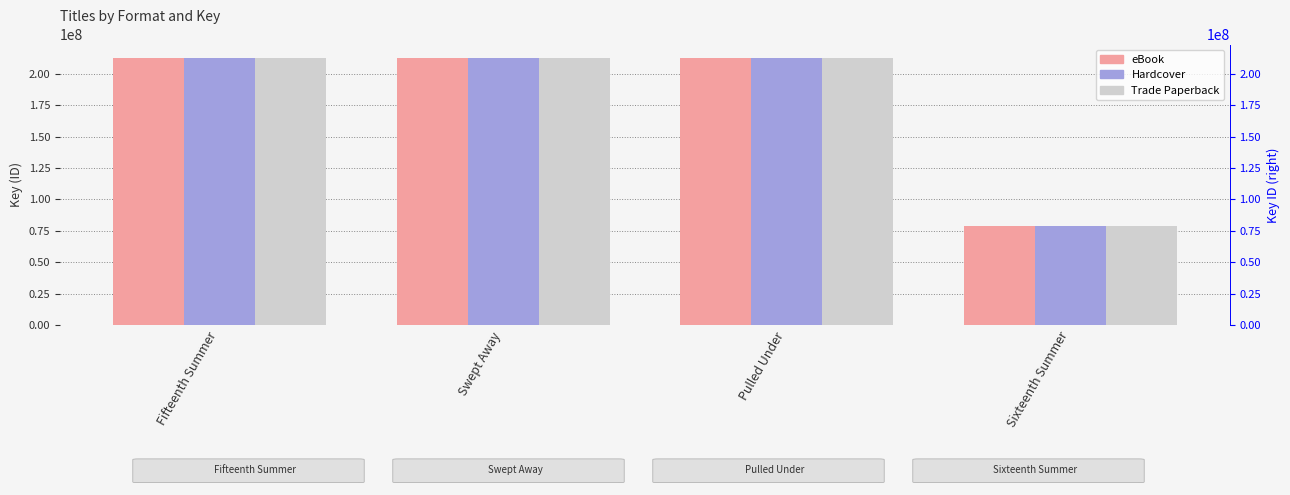

List the series in order of their peak value, highest first.

eBook, Hardcover, Trade Paperback